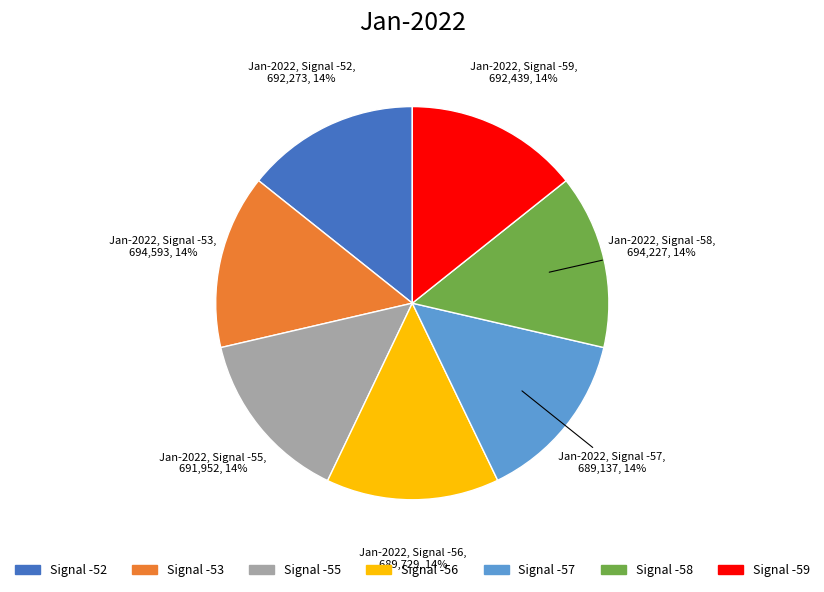

To the nearest percent, what is the average slice percentage?

14%